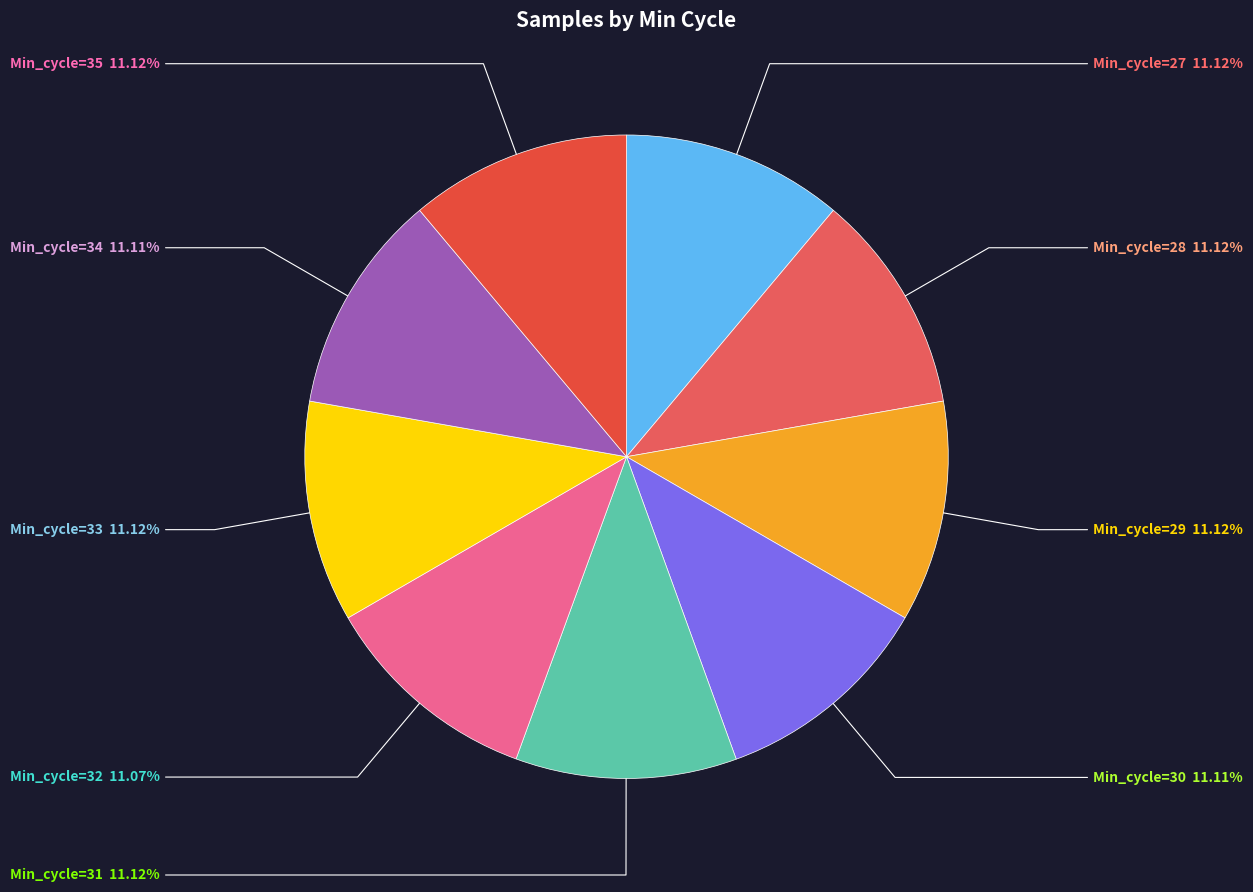

How many slices are in this pie chart?

9